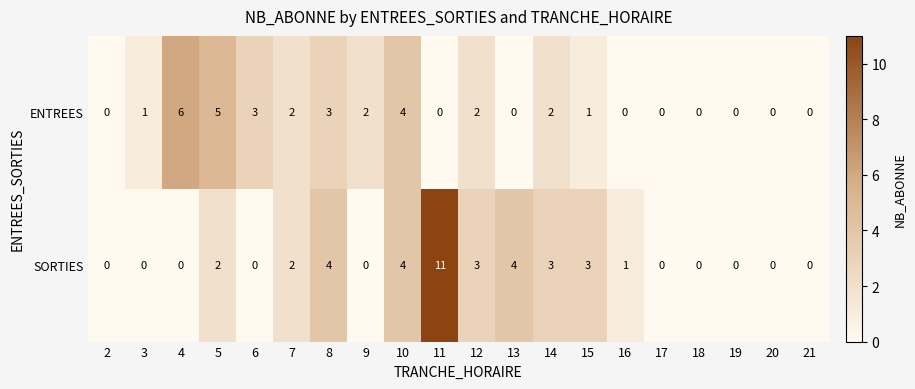

How many distinct data groups are displayed?

2